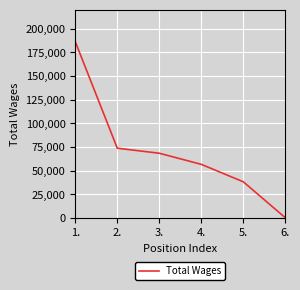

Is this an area chart (filled region under the line)?

No